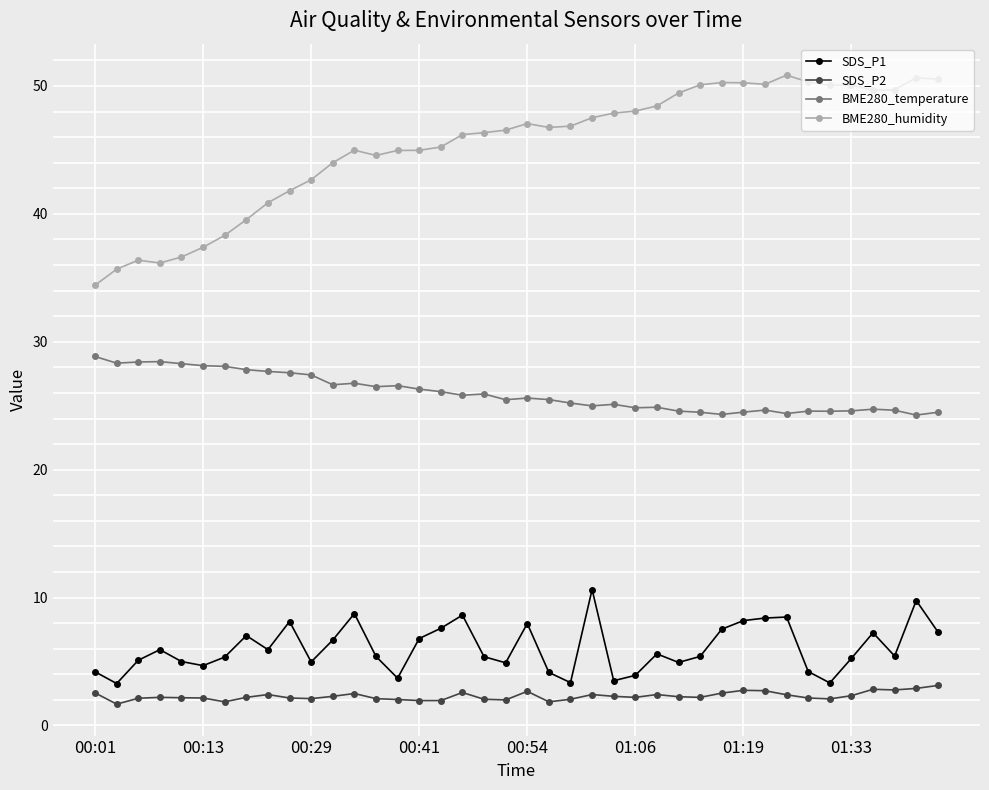

Which series has the largest total across all categories?

BME280_humidity